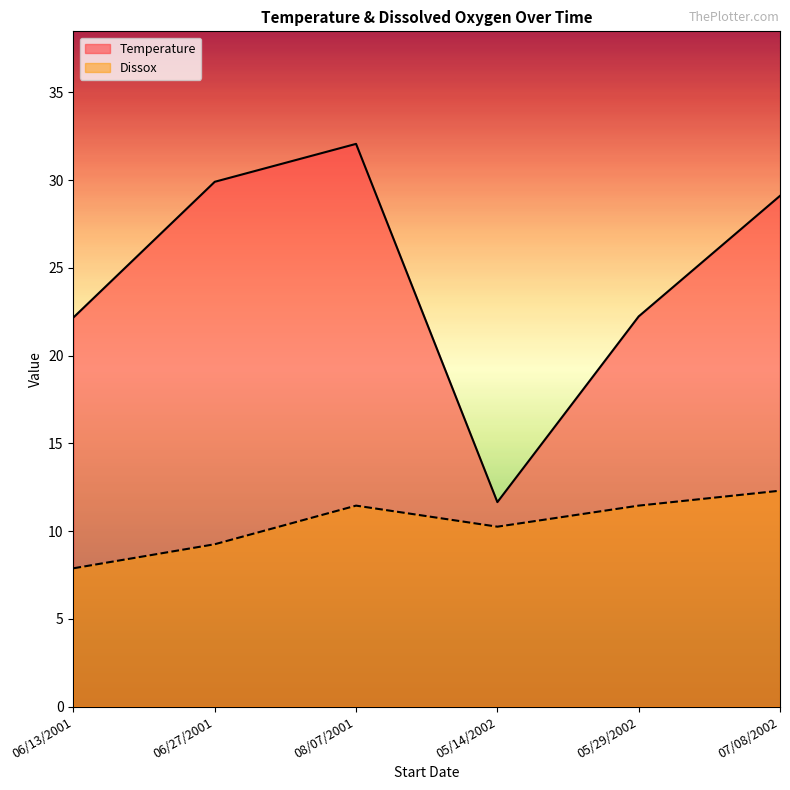

What is the sum of all Temperature values?

147.1